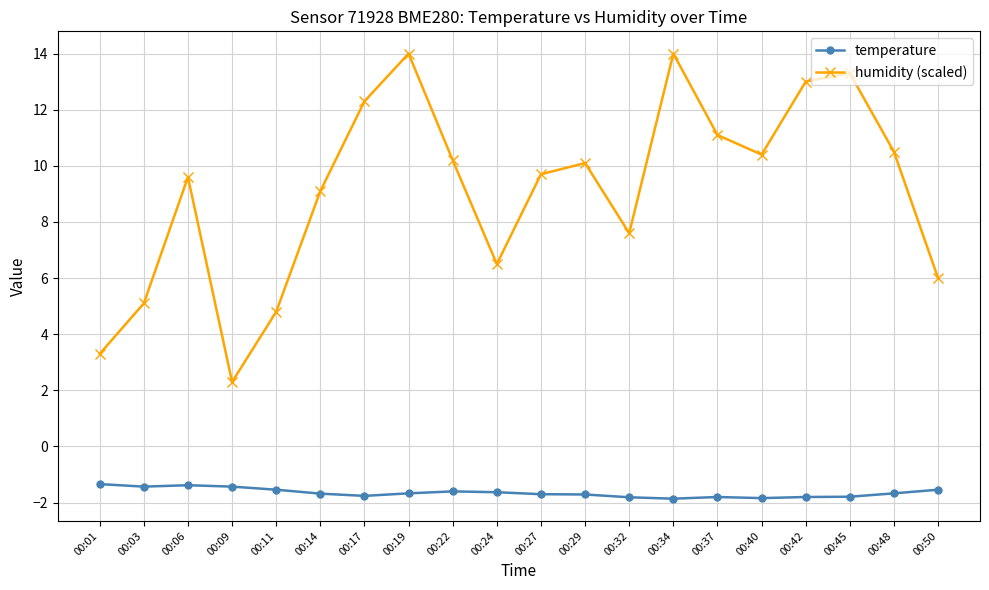

True or false: temperature has a value of -2.3 at 00:03.

False